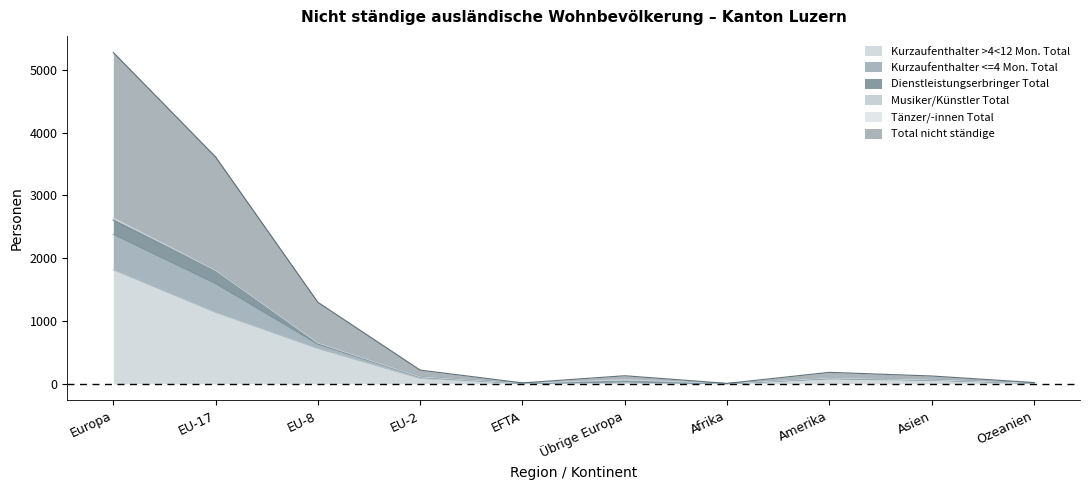

Between EU-2 and Übrige Europa, which is larger?

EU-2